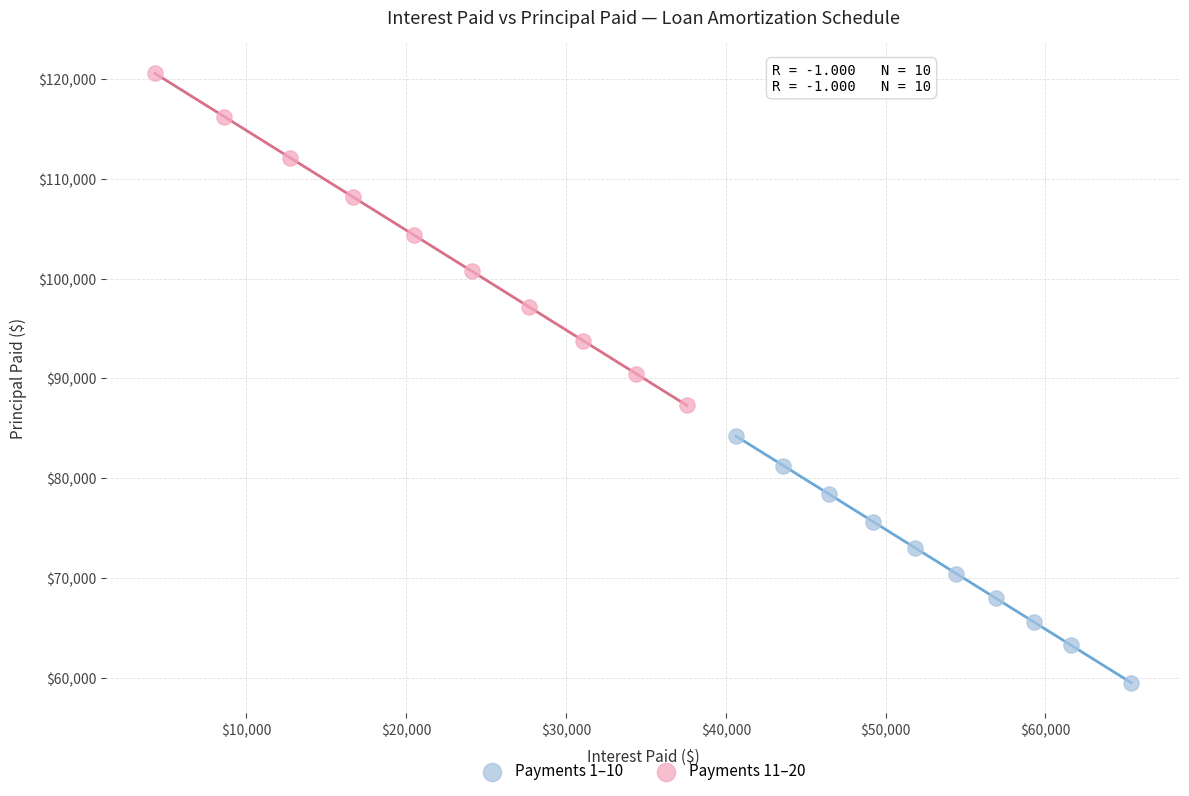

What are all the series names shown in the legend?

Payments 1–10, Payments 11–20